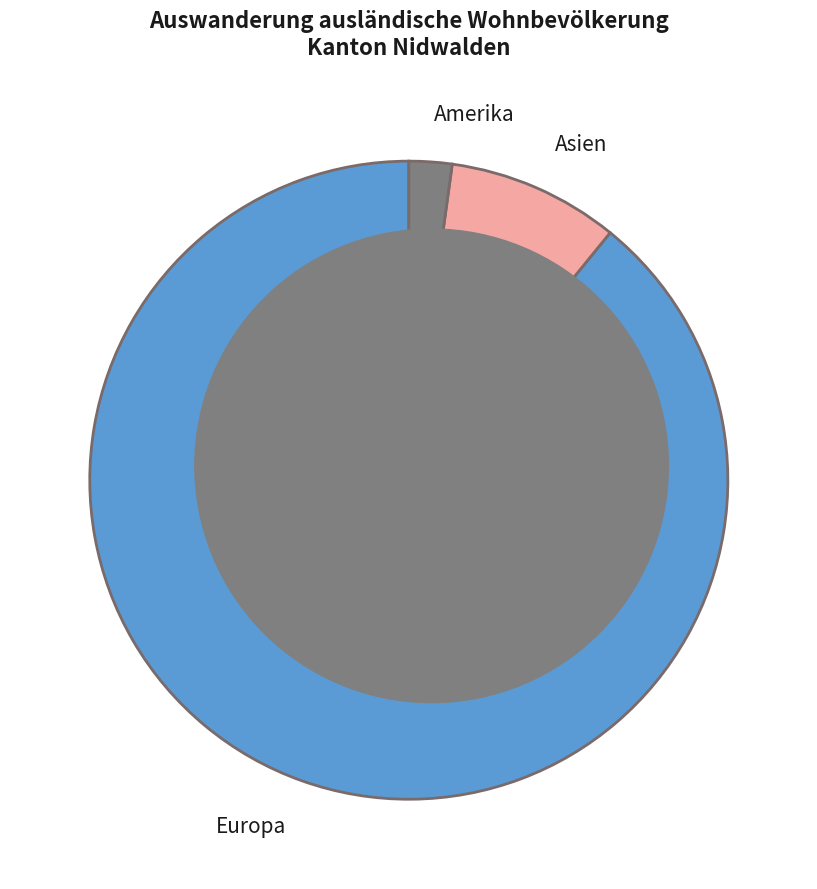

Is it true that Asien is 22% of the pie?

False